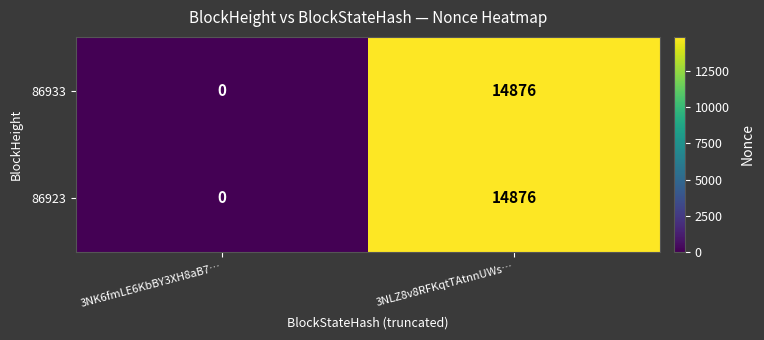

At how many categories does at least one series exceed 845?

1